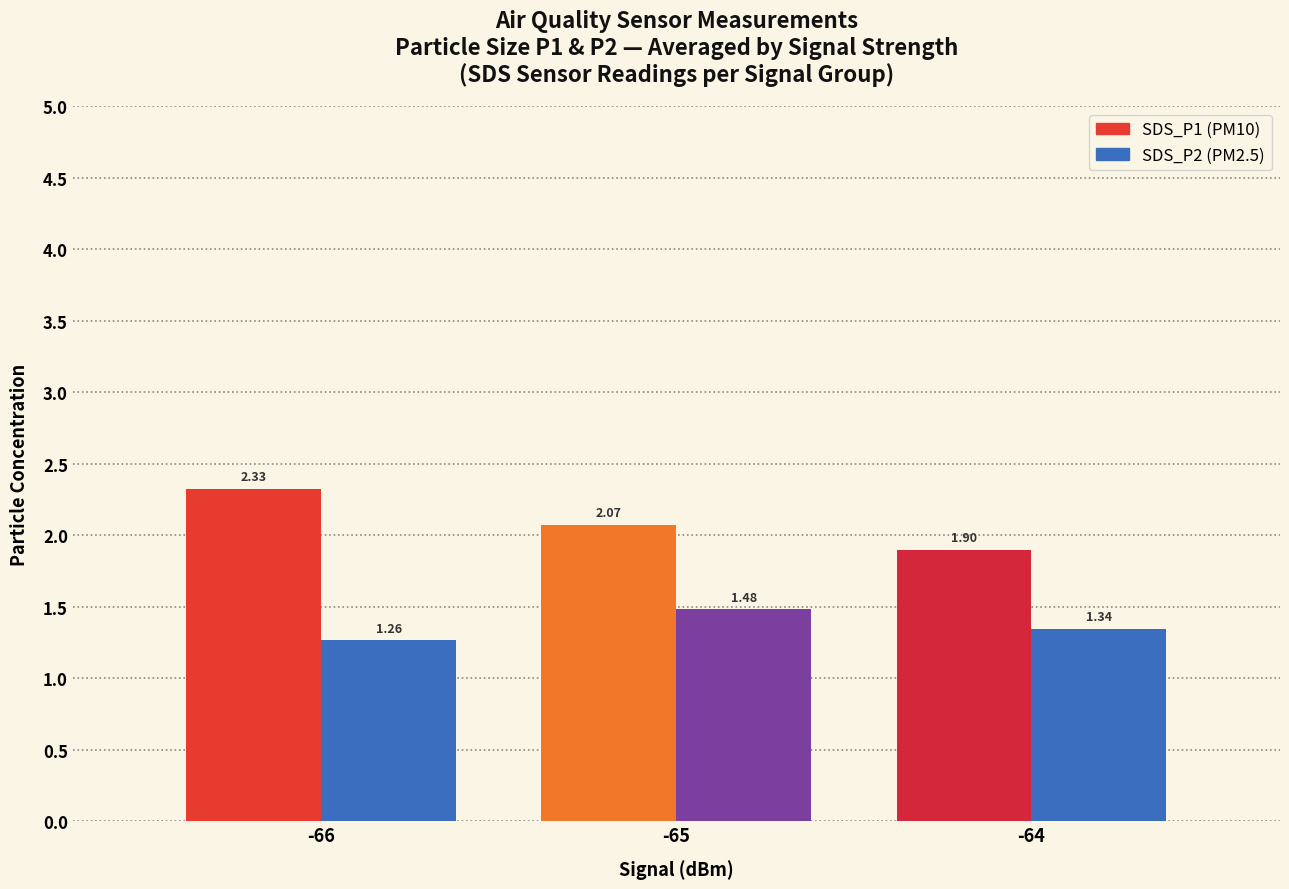

What is the spread (max minus min) of values at -66?

1.1